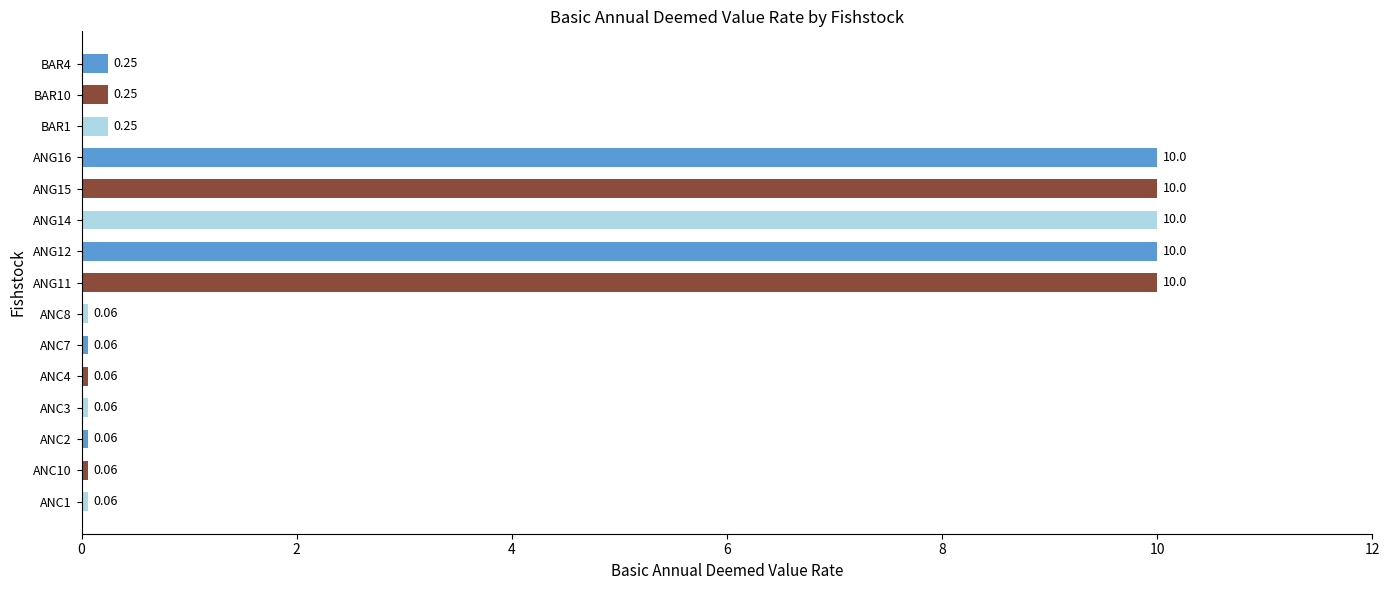

What is the change in value from ANC4 to ANG14?

+9.9